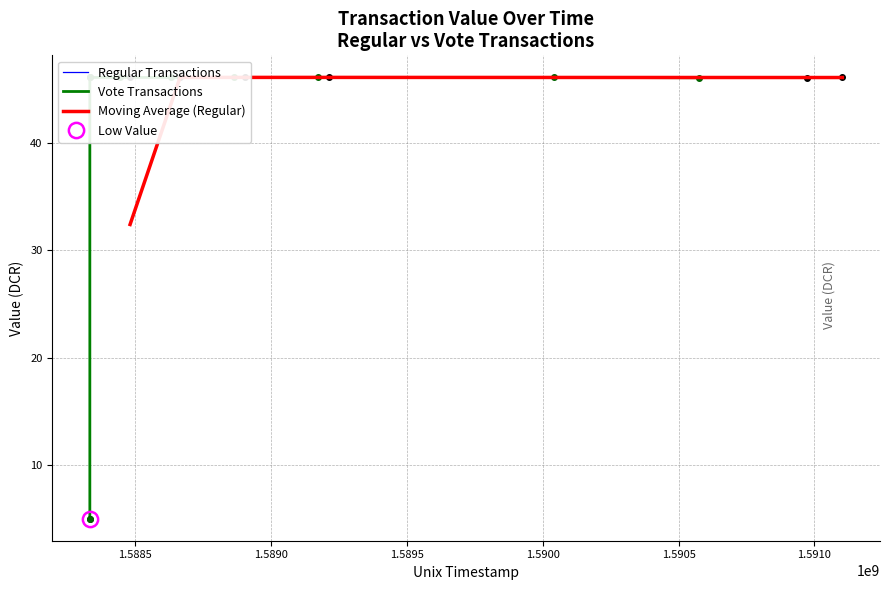

What is the lowest value of the Regular series?

5.0